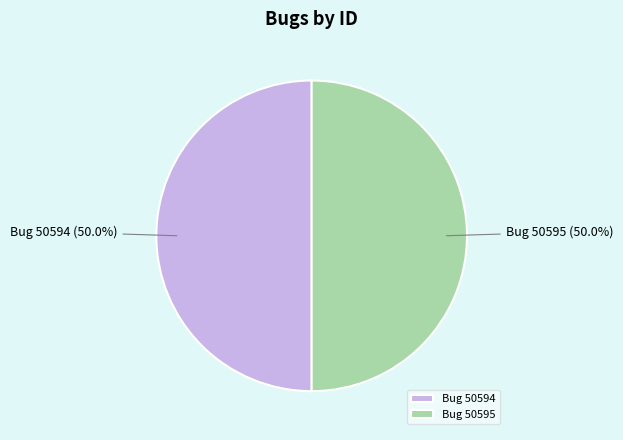

How many slices are in this pie chart?

2